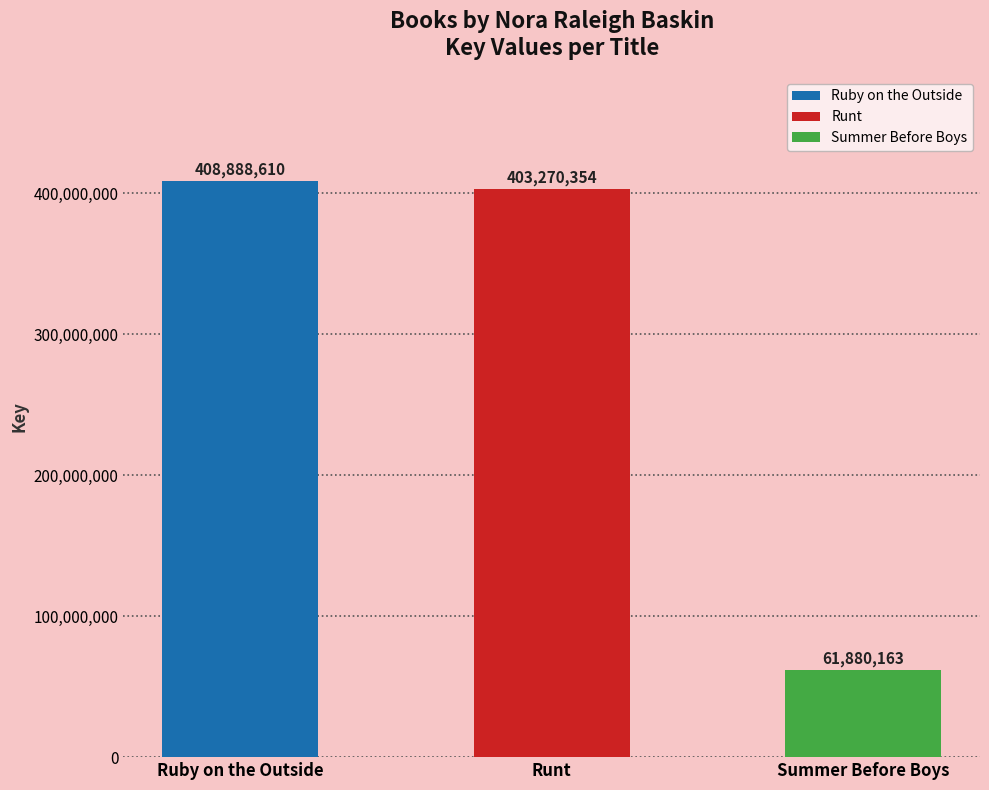

List the labels in order of value, smallest first.

Summer Before Boys, Runt, Ruby on the Outside